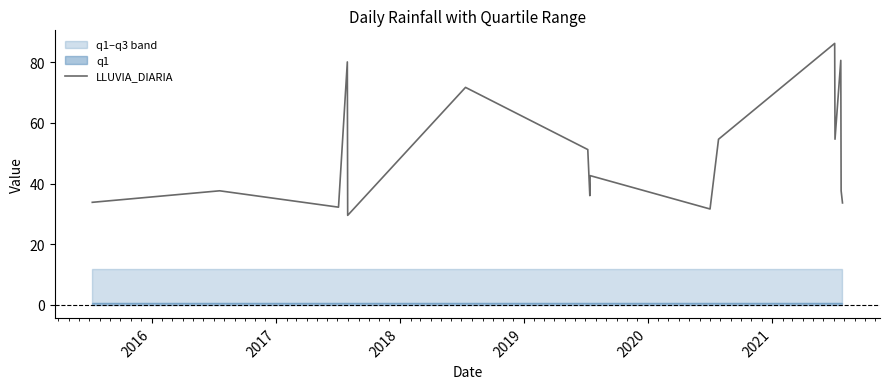

What is the minimum value for LLUVIA_DIARIA?

29.5